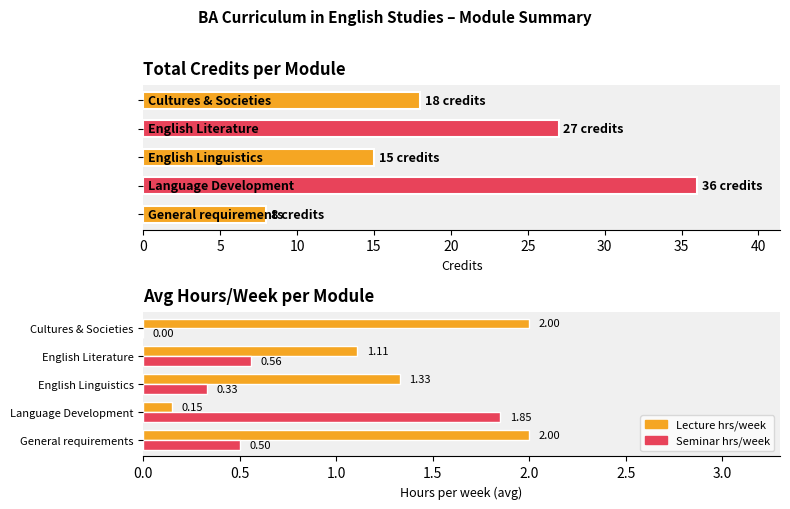

True or false: Seminar hrs/week has a value of 1.1 at Language Development.

False